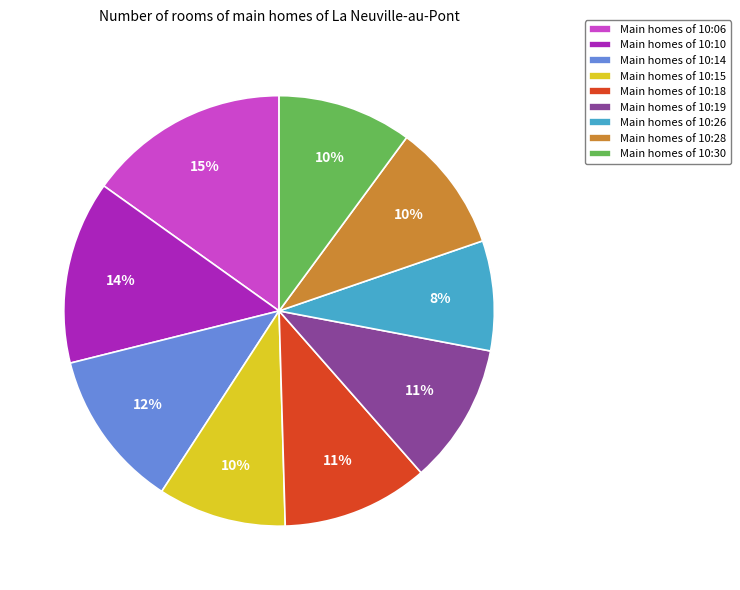

To the nearest percent, what portion does Main homes of 10:19 represent?

11%